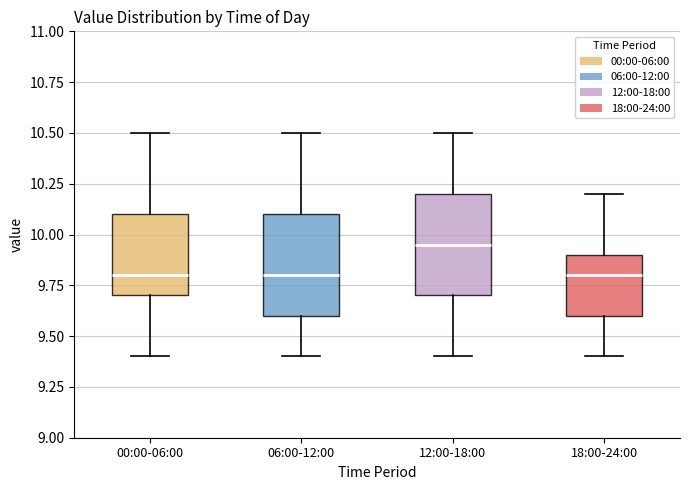

Where does the lower whisker of the box for 00:00-06:00 end on the y-axis? The values are not printed on the chart, so give them approximately, as read against the axis.

9.40